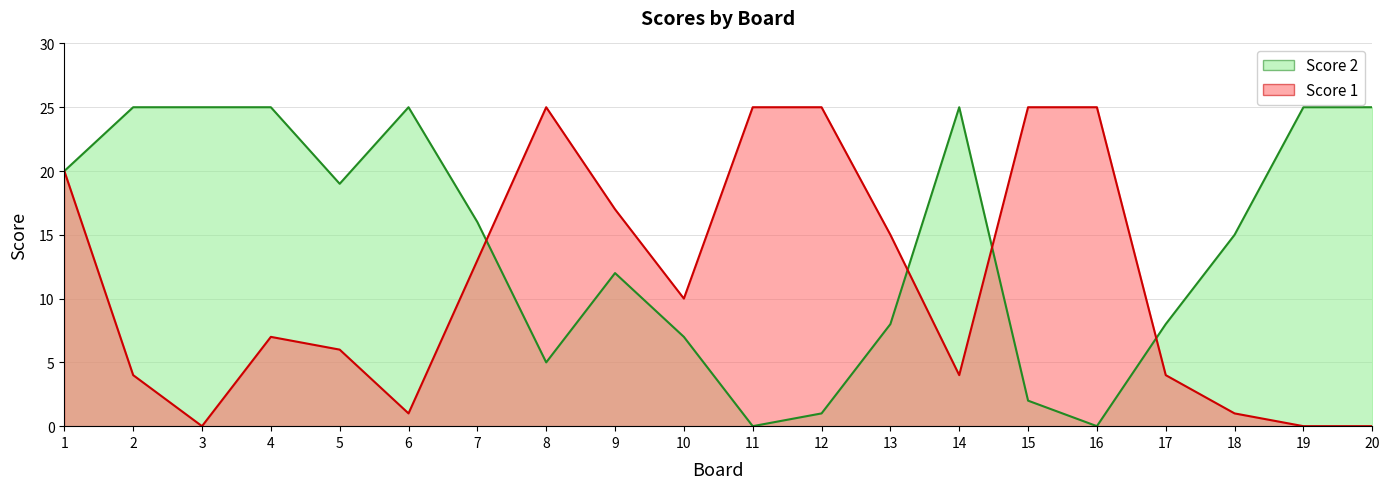

How many distinct data groups are displayed?

2